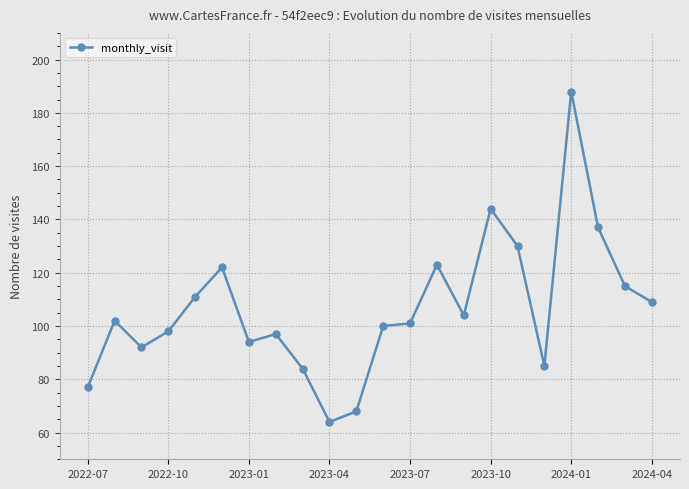

Reading left to right, extract all data points from this chart.

77	102	92	98	111	122	94	97	84	64	68	100	101	123	104	144	130	85	188	137	115	109